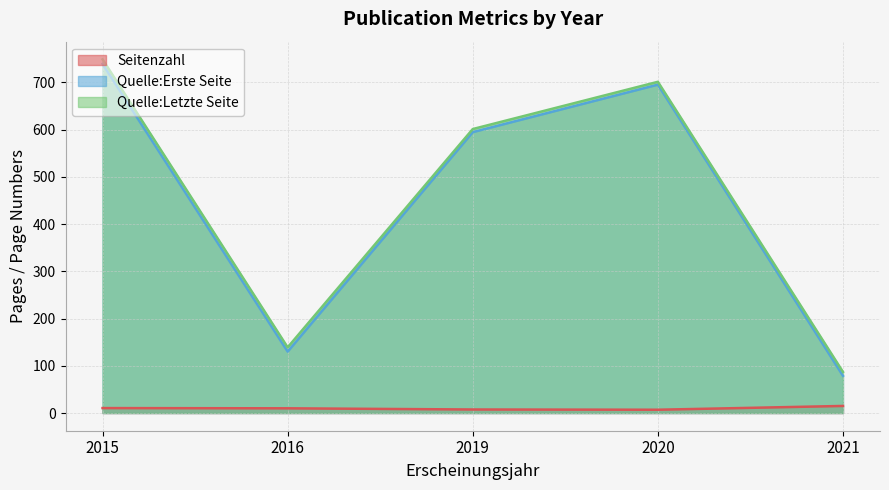

What is the highest value of the Seitenzahl series?

15.0